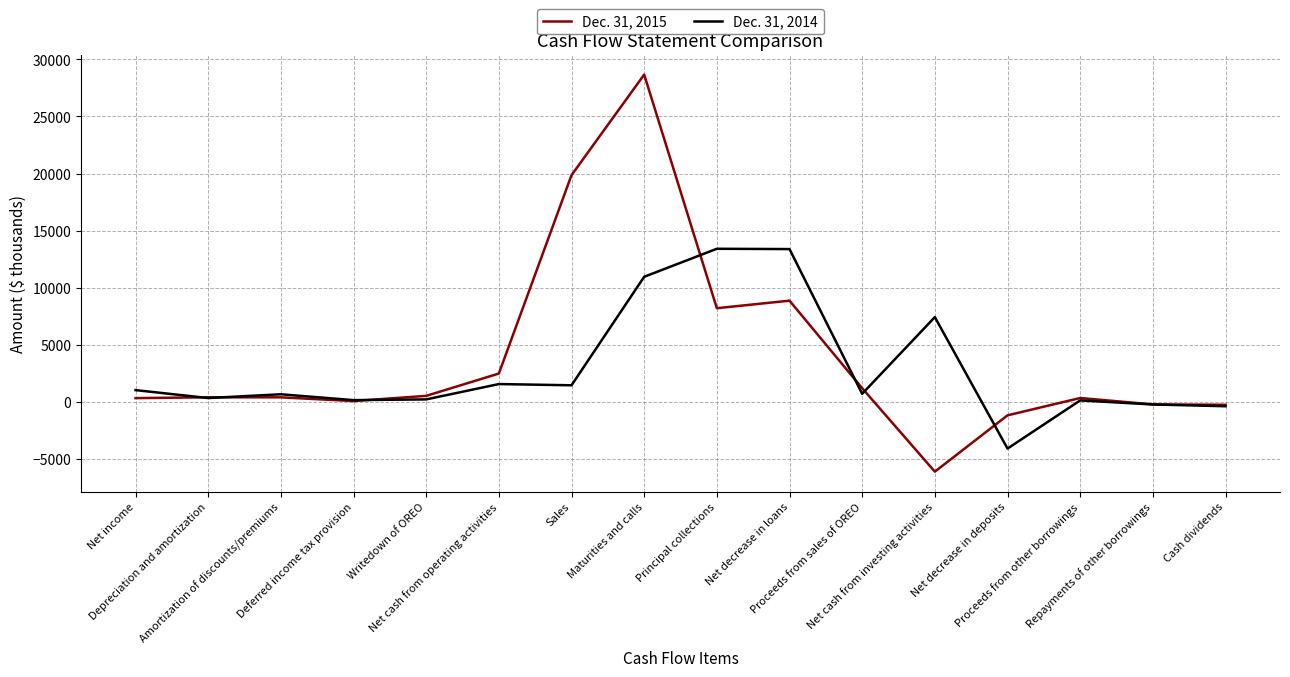

What is the average value of the Dec. 31, 2014 series?

2936